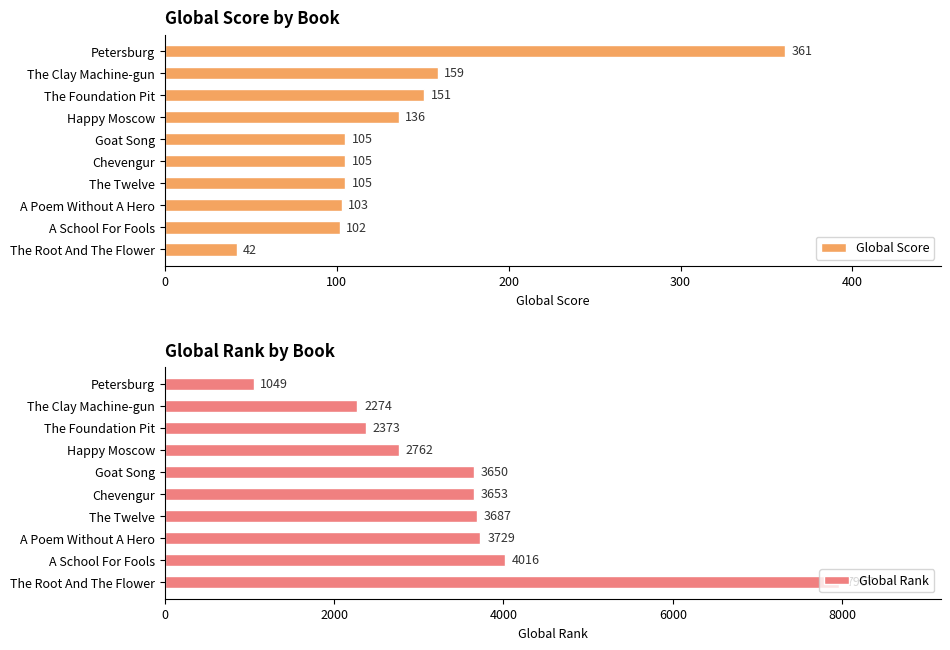

What is the sum of all Global Score values?

1369